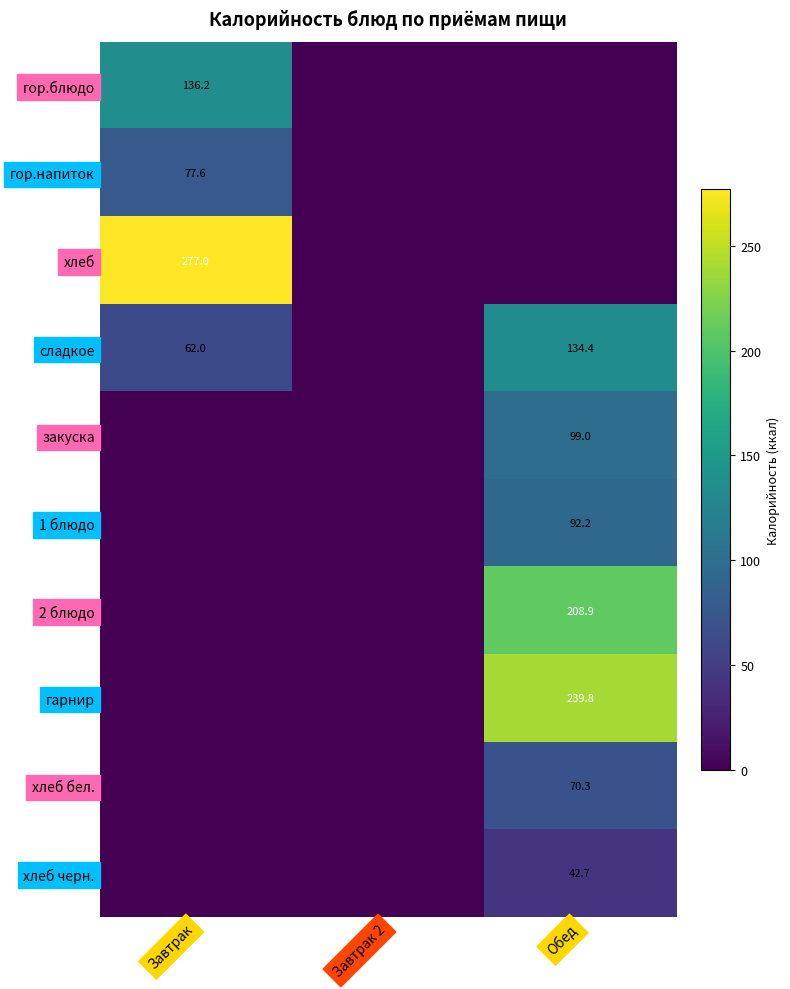

The value of хлеб черн. at Обед is 20.5. True or false?

False